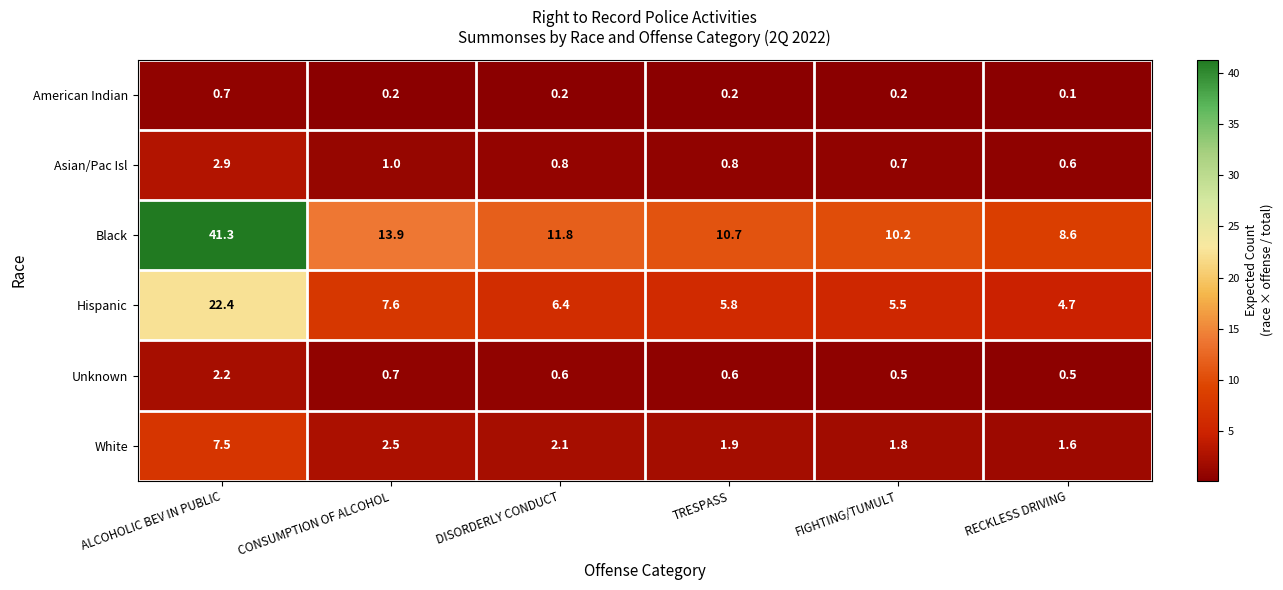

Which series has the largest range (max minus min)?

Black